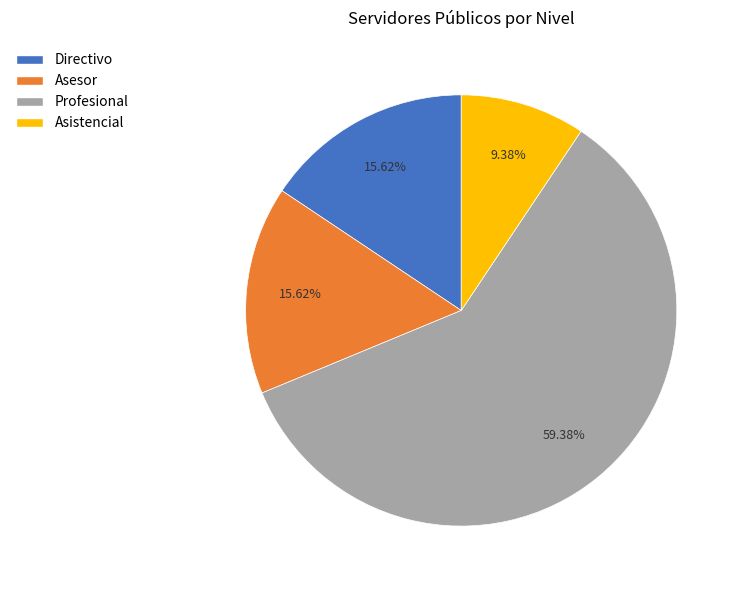

What percentage is NOT represented by Asesor?

84.4%